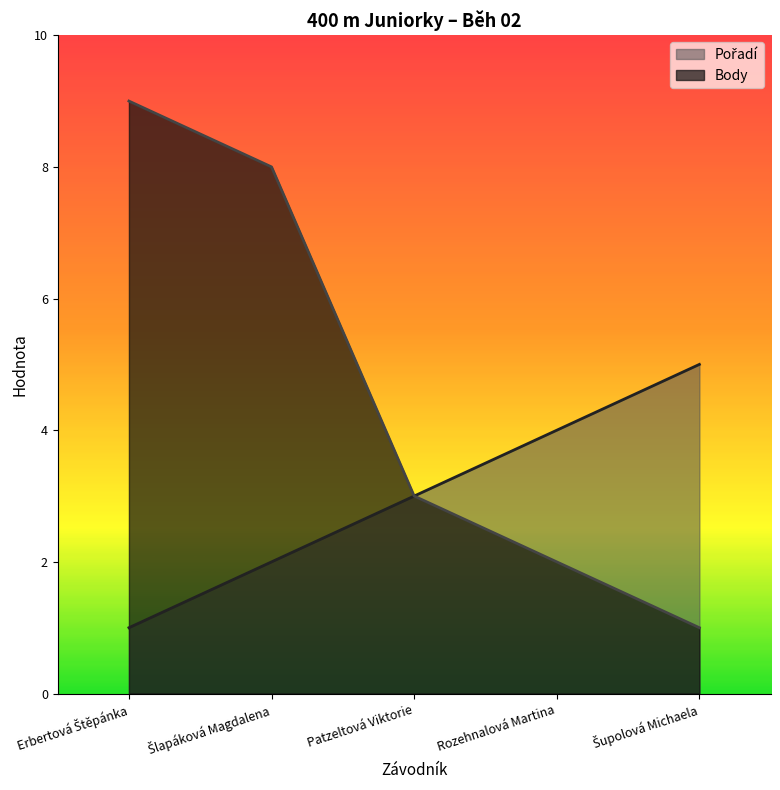

True or false: Pořadí and Body cross at least once.

False